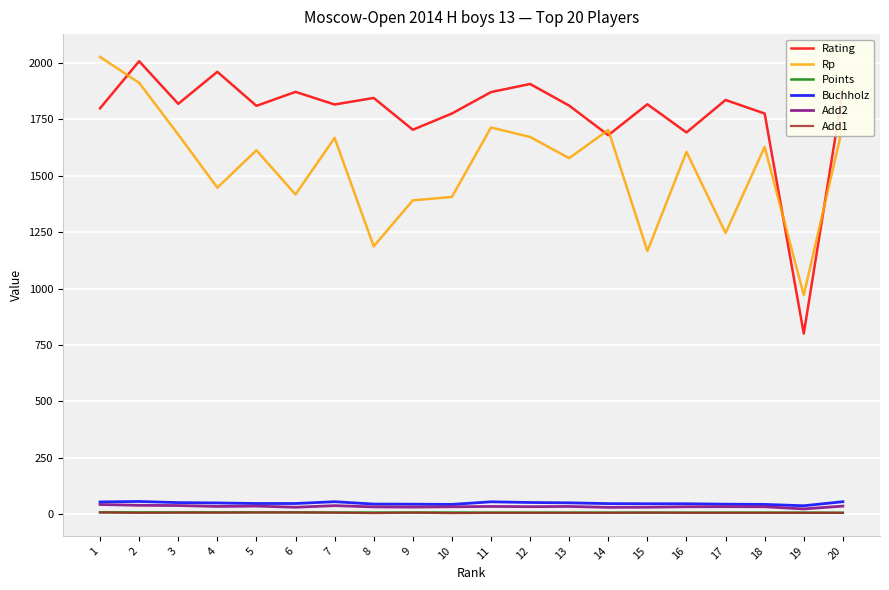

What is the difference between the maximum and minimum values in the Rp series?

1056.0